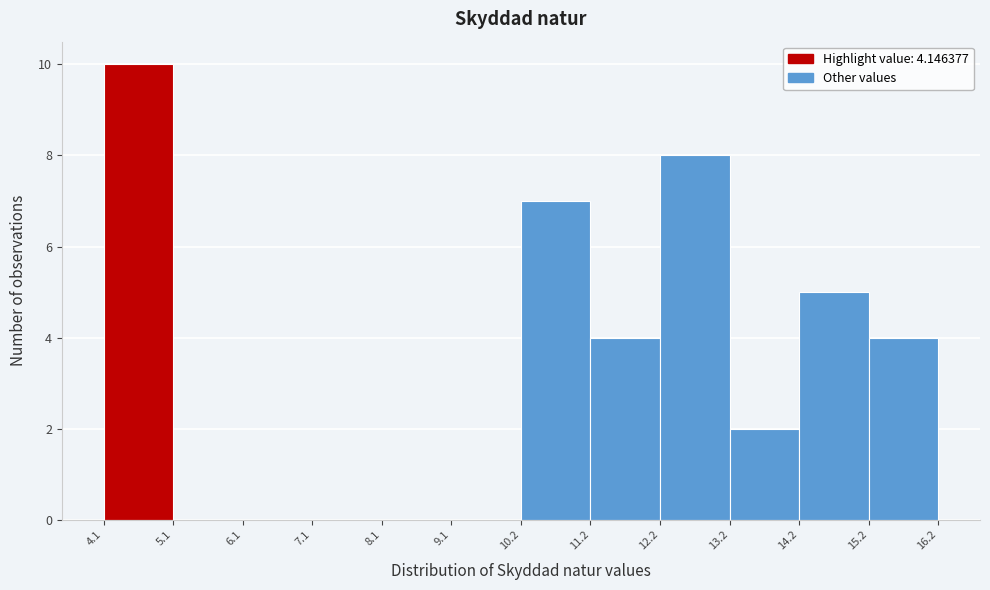

What is the height of the bar covering 4.1 to 5.1 on the x-axis? The values are not printed on the chart, so give them approximately, as read against the axis.

10